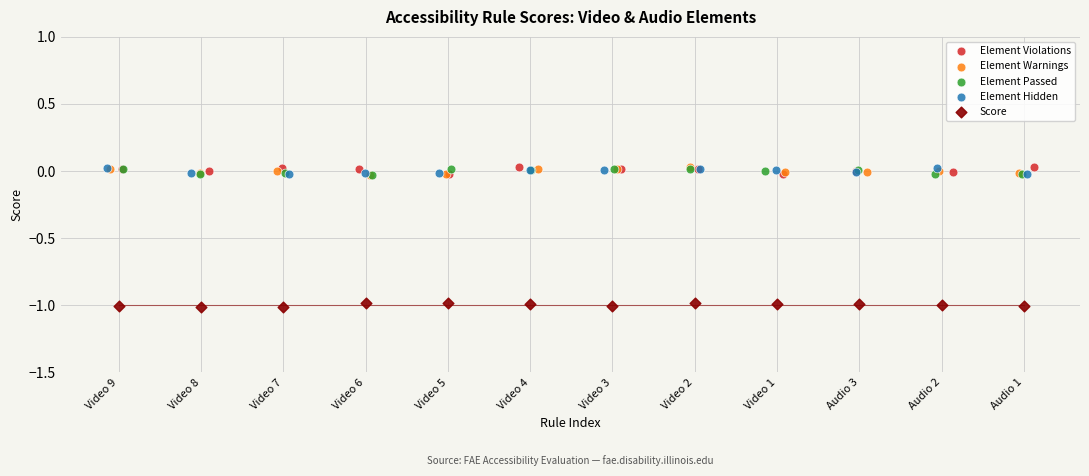

What are all the series names shown in the legend?

Element Violations, Element Warnings, Element Passed, Element Hidden, Score